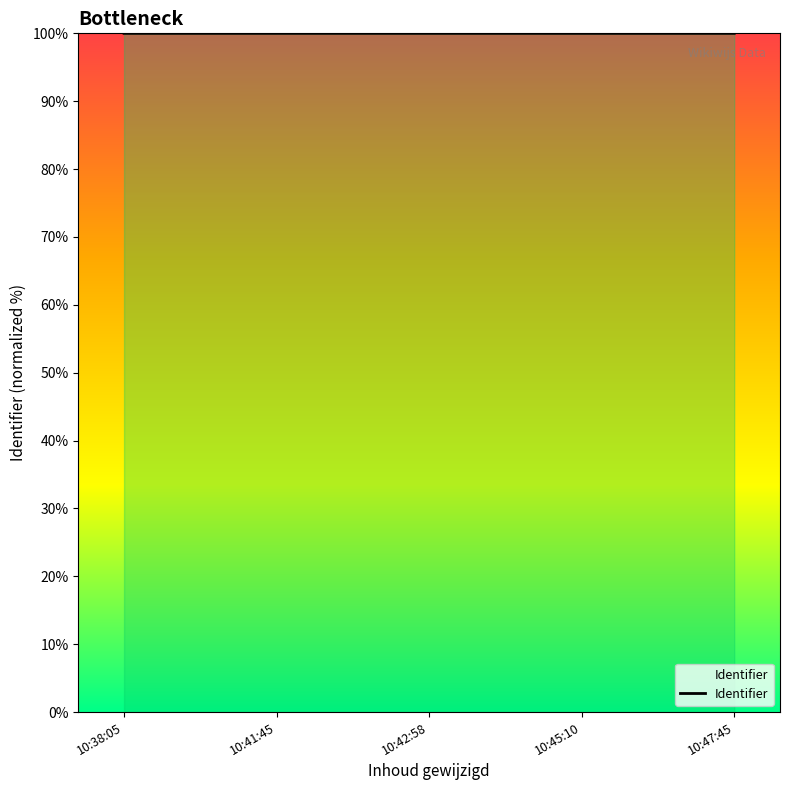

What is the sum of the values at 10:38:05 and 10:42:58?

200.0